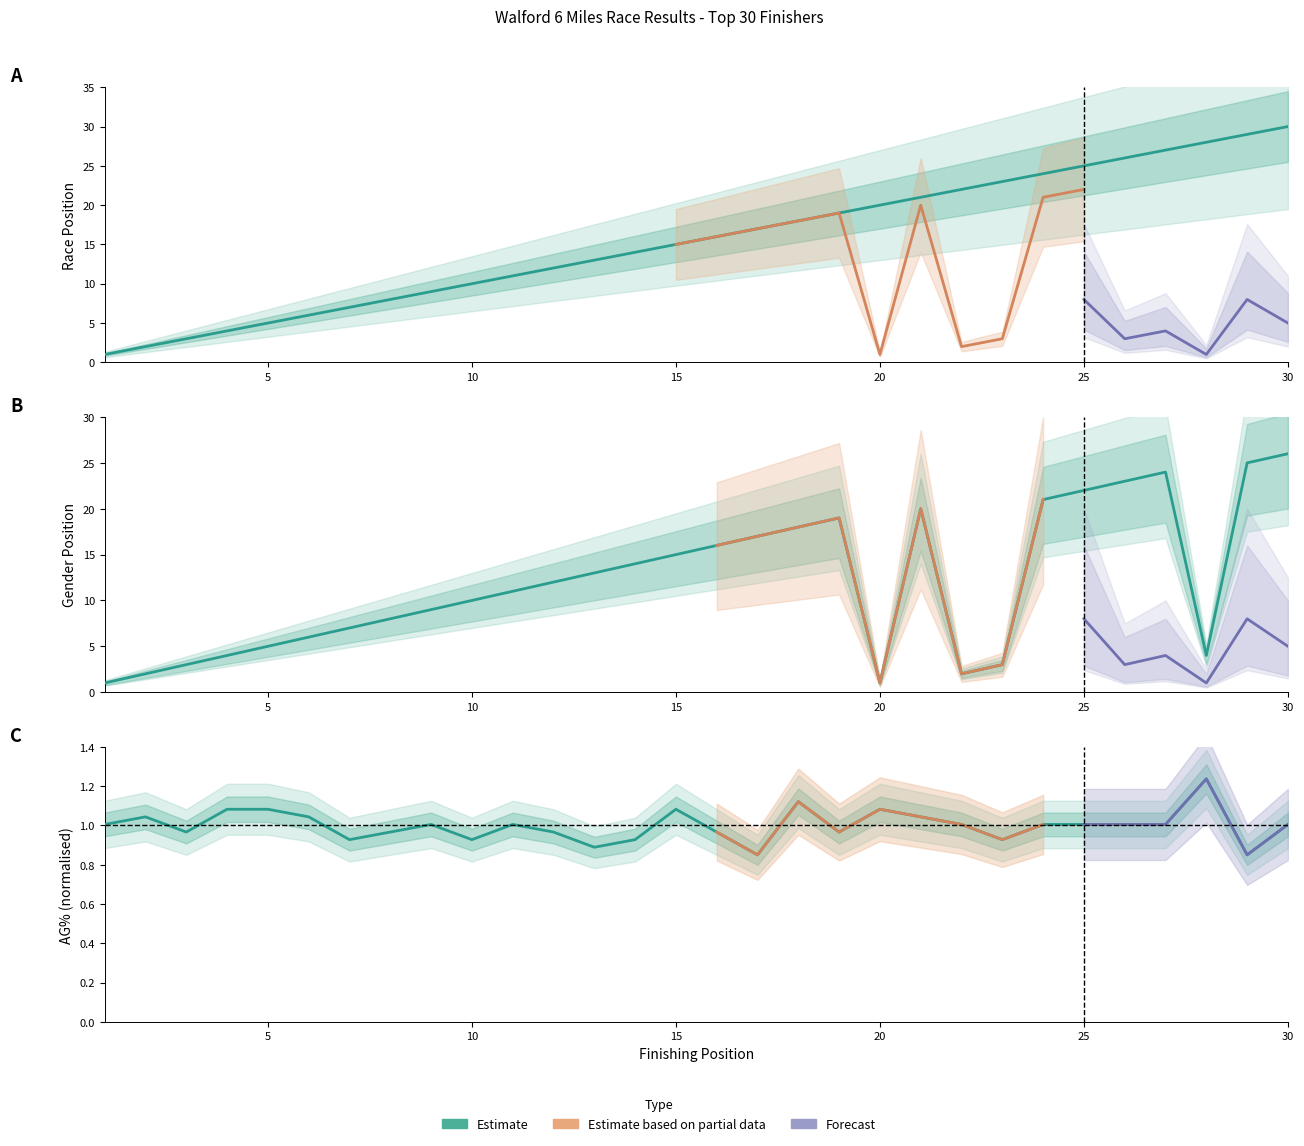

Is it true that Gender Pos equals 40.2 at 30?

False